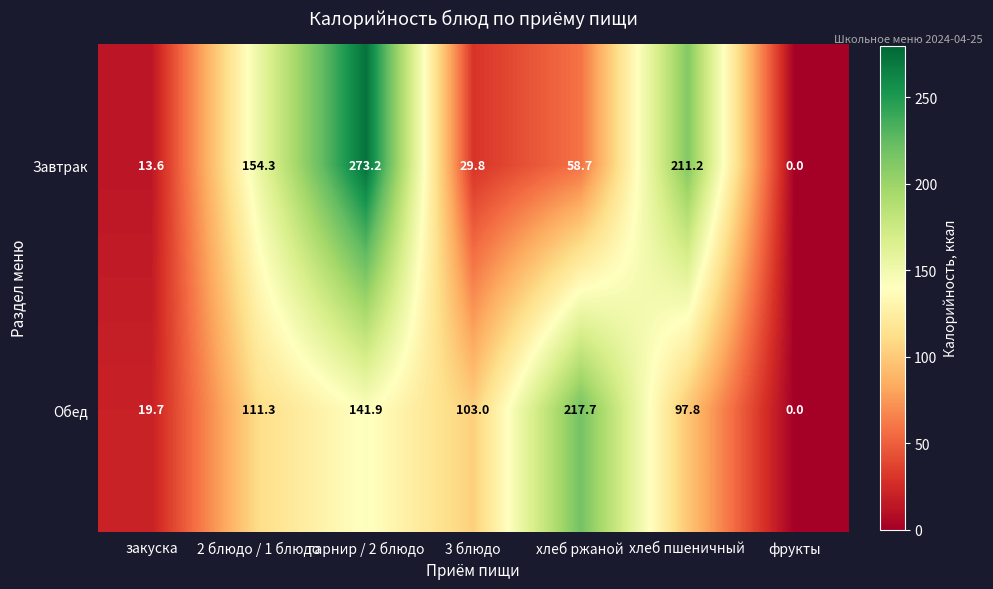

Rank the series at 2 блюдо / 1 блюдо from lowest to highest value.

Обед, Завтрак